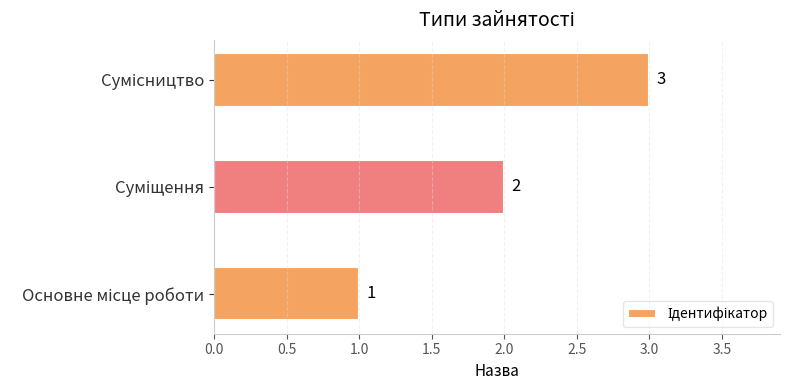

What is the average value?

2